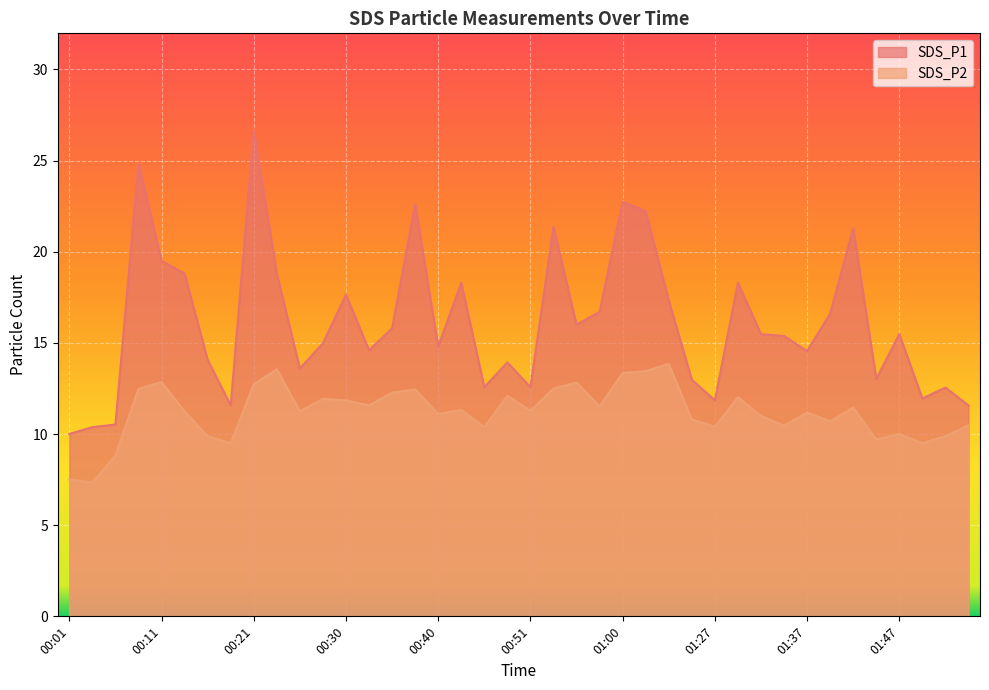

Reading left to right, extract all data points from this chart.

SDS_P1: 10.0	10.4	10.5	24.9	19.5	18.8	14.1	11.6	26.6	18.8	13.6	15.0	17.6	14.6	15.8	22.6	14.8	18.3	12.6	13.9	12.6	21.4	16.0	16.7	22.7	22.2	17.3	13.0	11.8	18.3	15.5	15.4	14.6	16.6	21.3	13.0	15.5	11.9	12.6	11.6
SDS_P2: 7.5	7.3	8.8	12.5	12.8	11.2	9.9	9.5	12.7	13.6	11.2	11.9	11.8	11.6	12.3	12.4	11.1	11.3	10.4	12.1	11.3	12.5	12.8	11.5	13.3	13.4	13.8	10.8	10.4	12.0	11.0	10.4	11.2	10.7	11.4	9.7	10.0	9.5	9.9	10.5